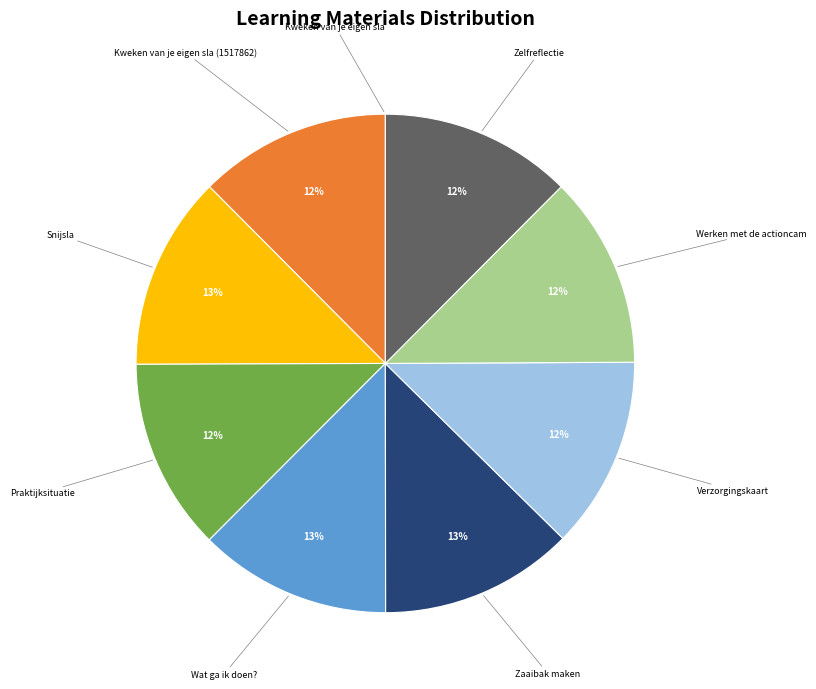

To the nearest percent, what percentage of the pie is Wat ga ik doen??

13%